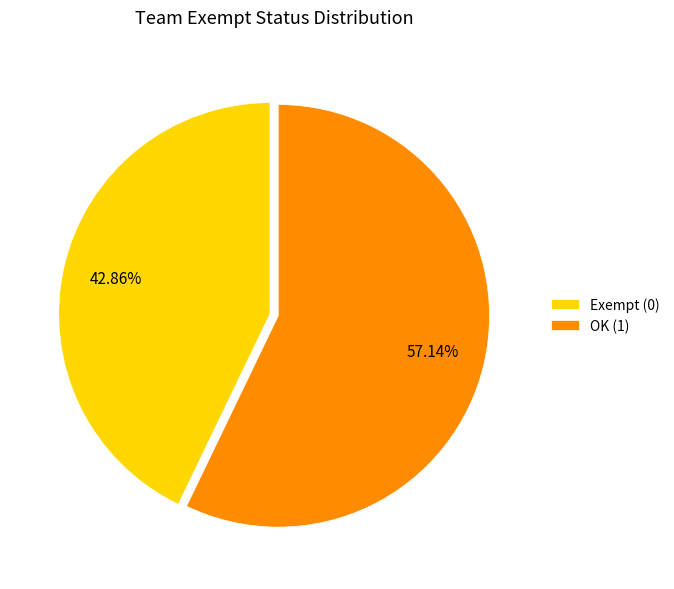

Rank the categories by value from lowest to highest.

Exempt (0), OK (1)